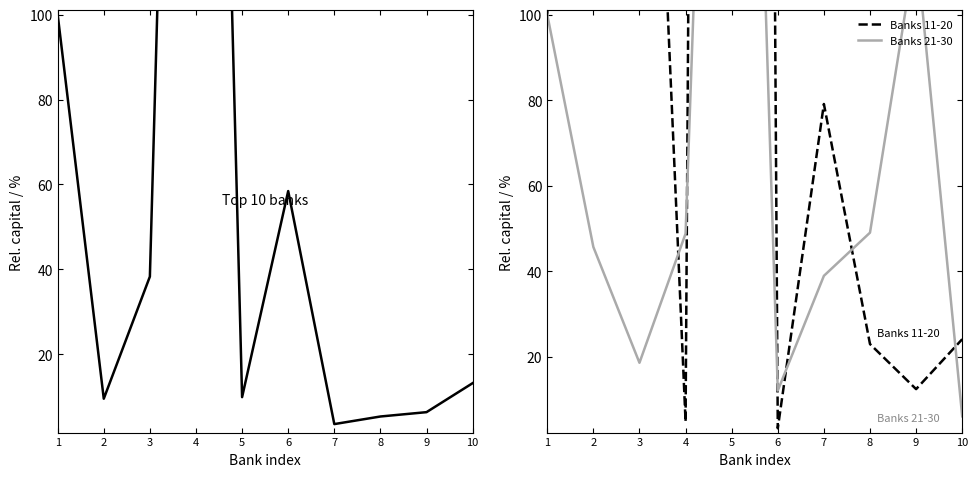

Where is Banks 21-30 nearest to the value 180?

9